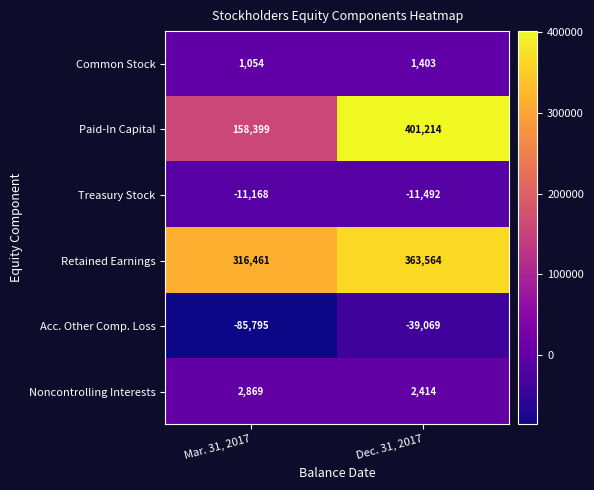

What value does the Common Stock series have at Mar. 31, 2017?

1054